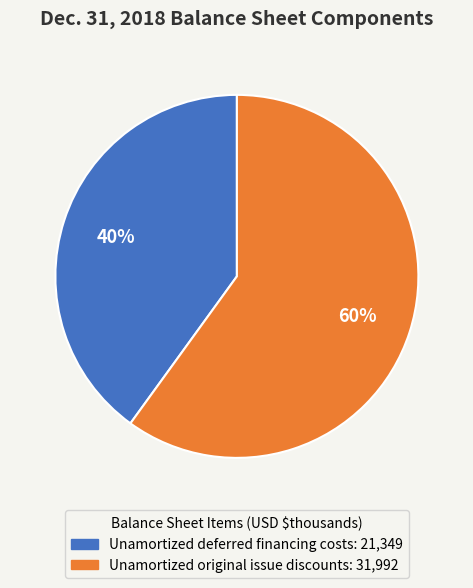

Is the sum of Unamortized deferred financing costs and Unamortized original issue discounts greater than half?

Yes